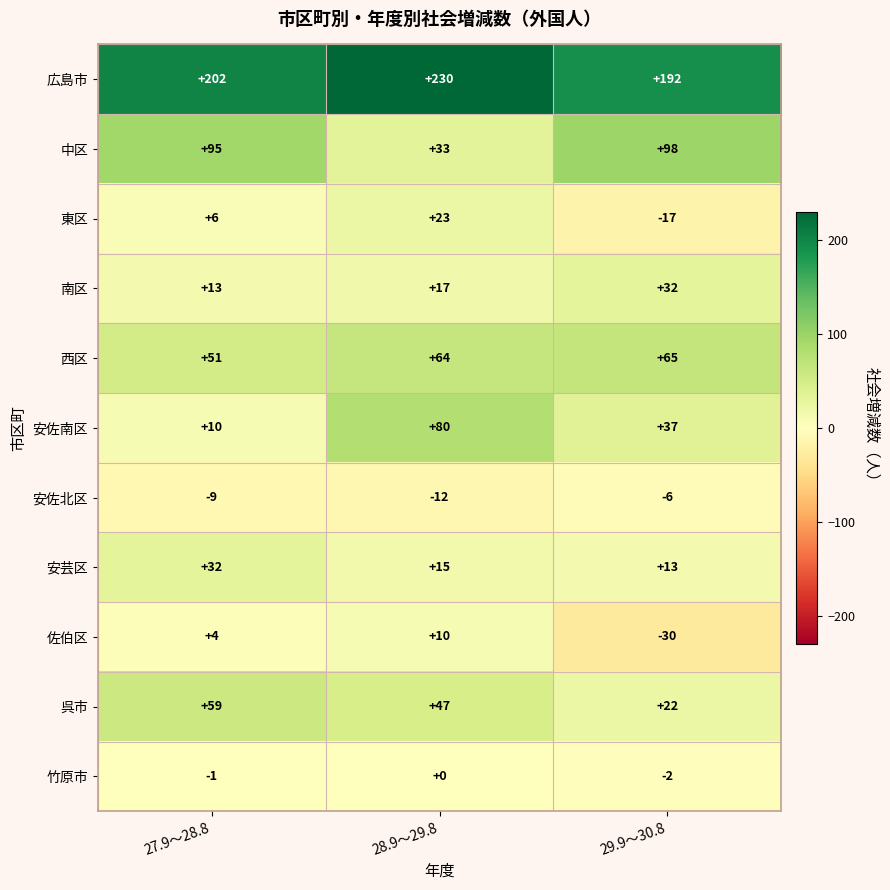

The 安佐北区 series shows -6 at 29.9～30.8. True or false?

True